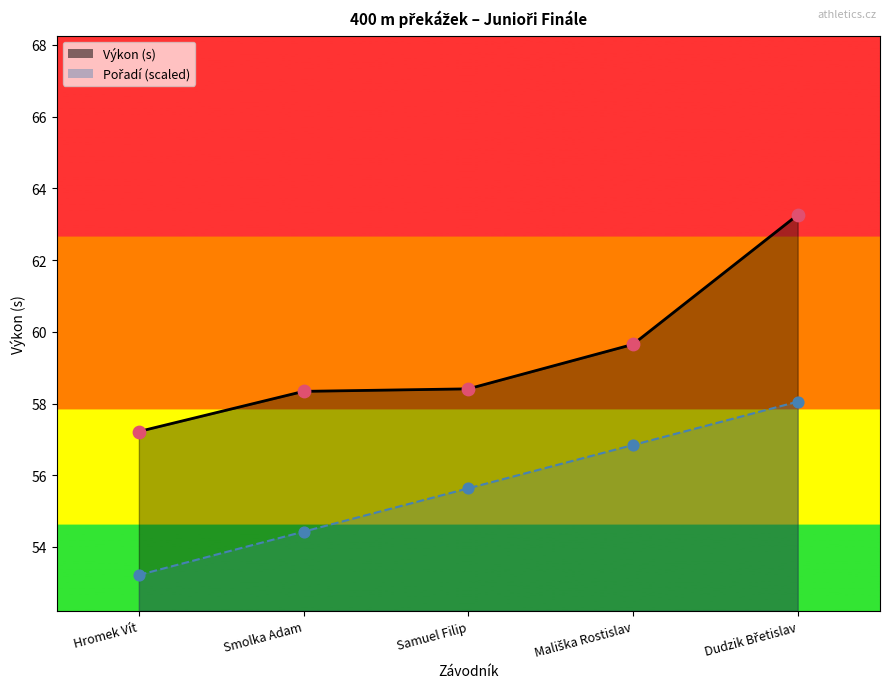

Which series has the widest spread of Y values?

Výkon